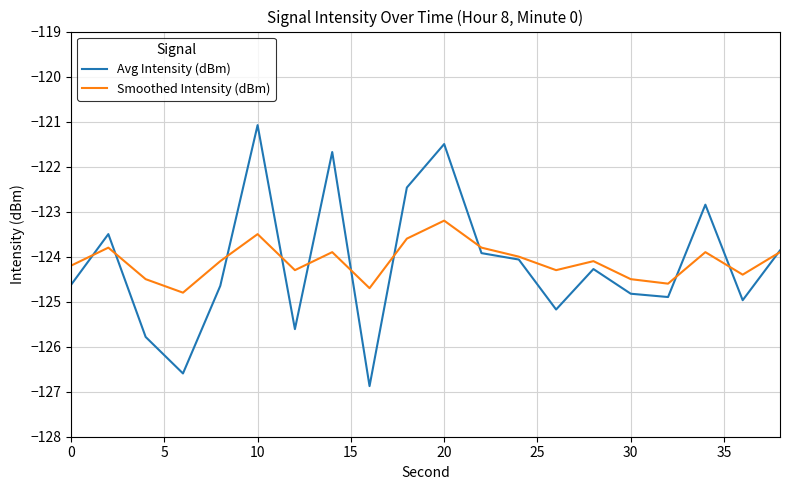

What is the lowest value of the Smoothed Intensity (dBm) series?

-124.8